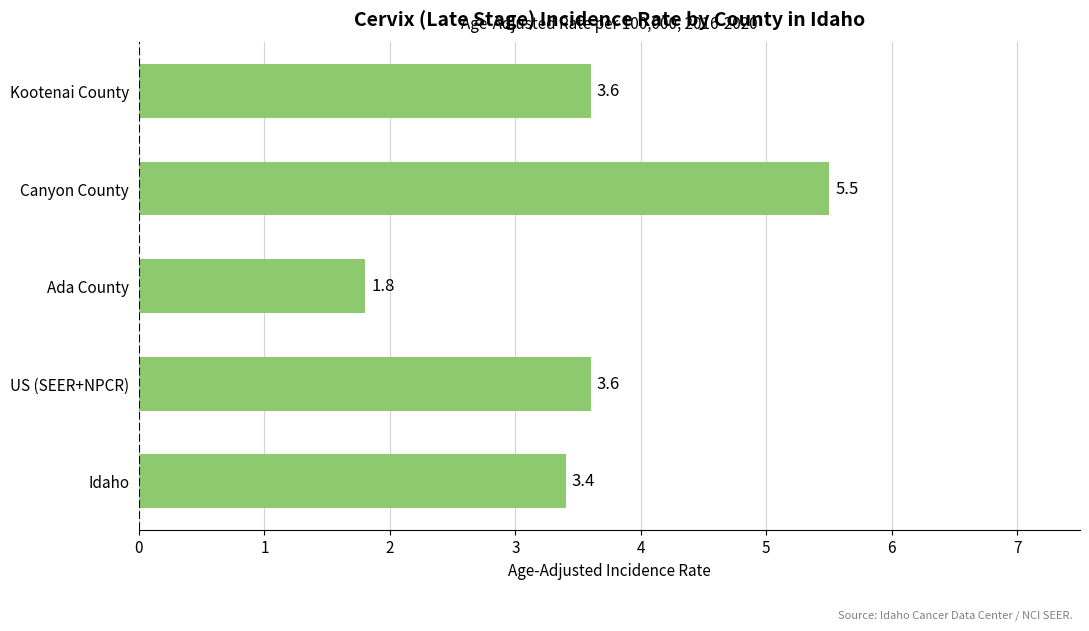

What is the ratio of the value at Idaho to the value at Ada County?

1.9